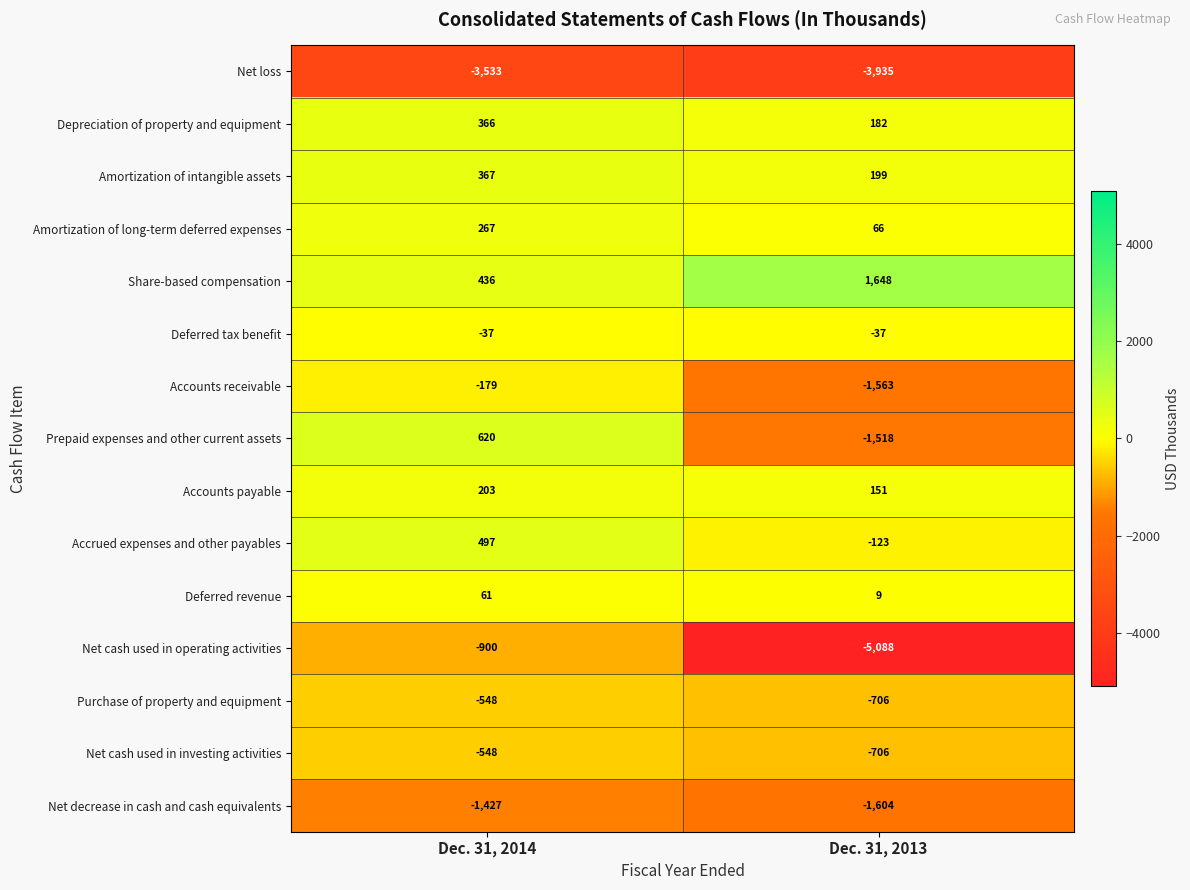

Which series has the largest total across all categories?

Share-based compensation